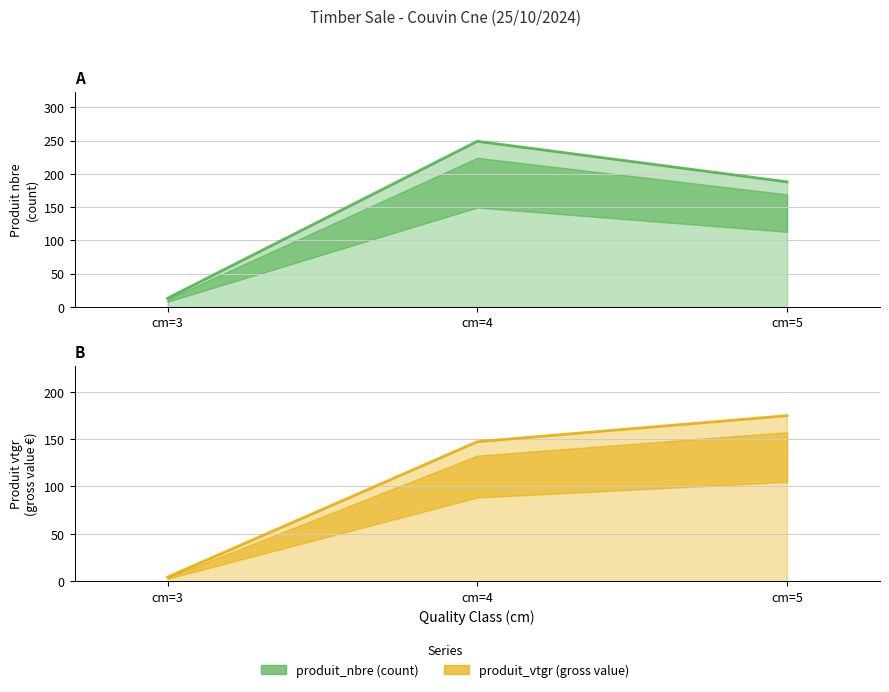

At which label does produit_vtgr reach its peak?

cm=5